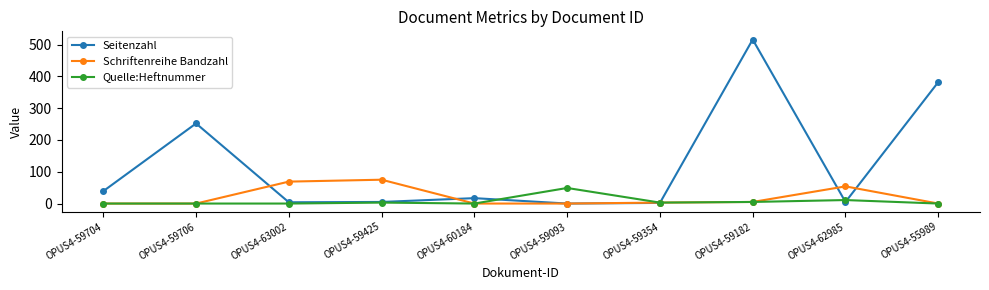

At which label is Seitenzahl closest to 258?

OPUS4-59706